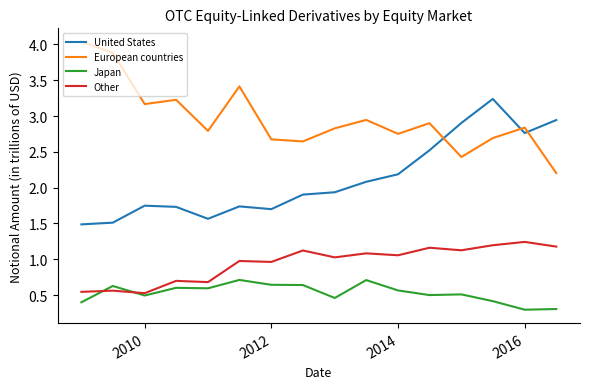

True or false: Japan and European countries intersect in this chart.

False